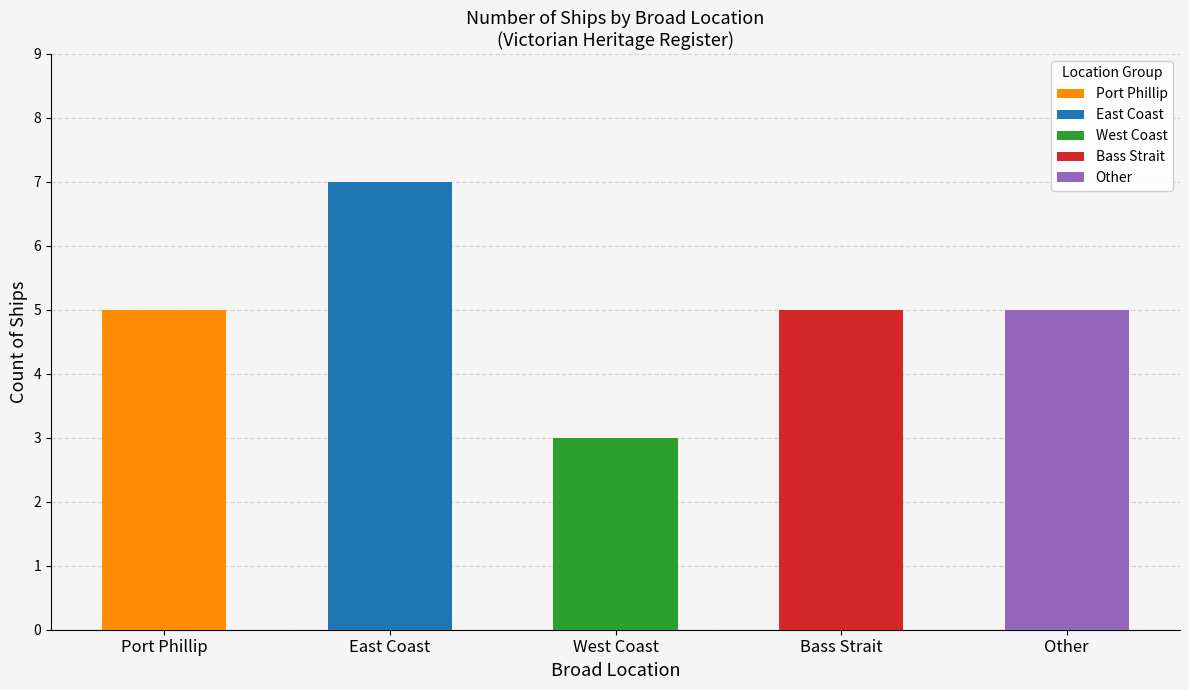

Reading left to right, extract all data points from this chart.

5	7	3	5	5